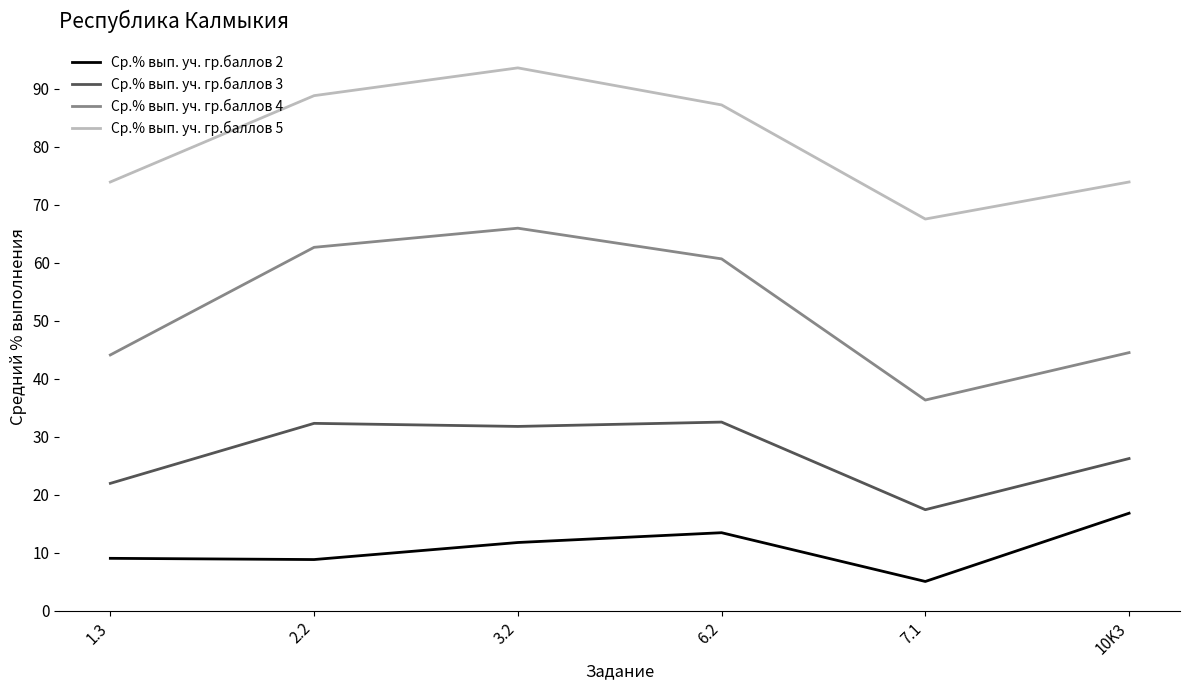

True or false: Ср.% вып. уч. гр.баллов 4 and Ср.% вып. уч. гр.баллов 2 cross at least once.

False